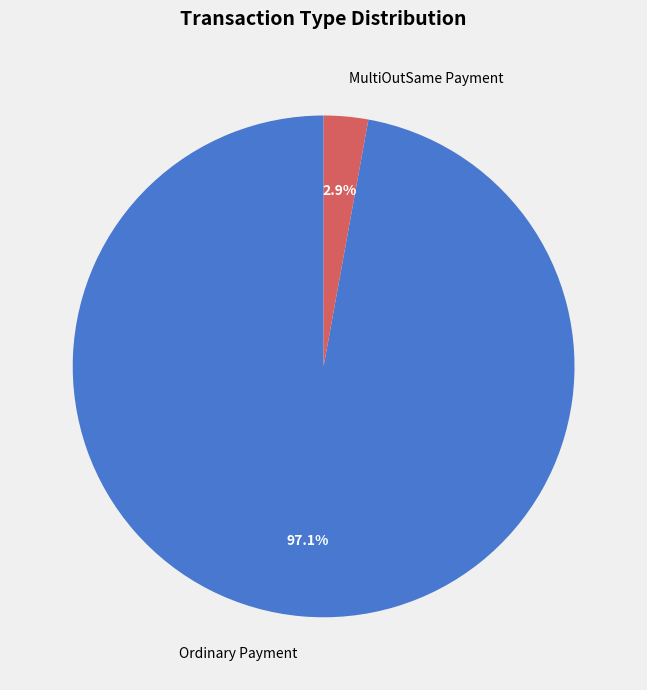

Does MultiOutSame Payment account for over 50% of the chart?

No